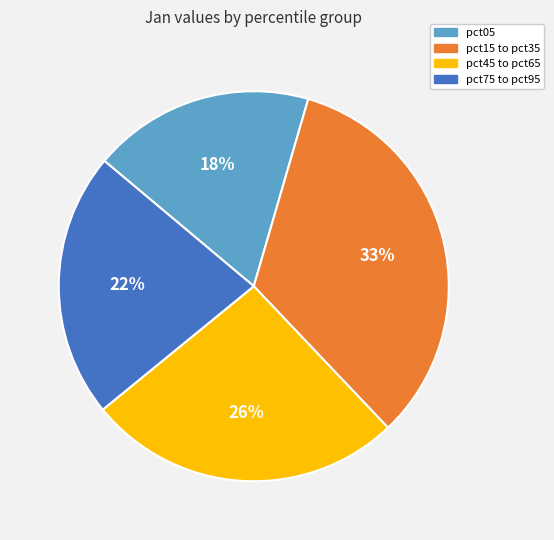

Between pct75 to pct95 and pct45 to pct65, which is larger?

pct45 to pct65